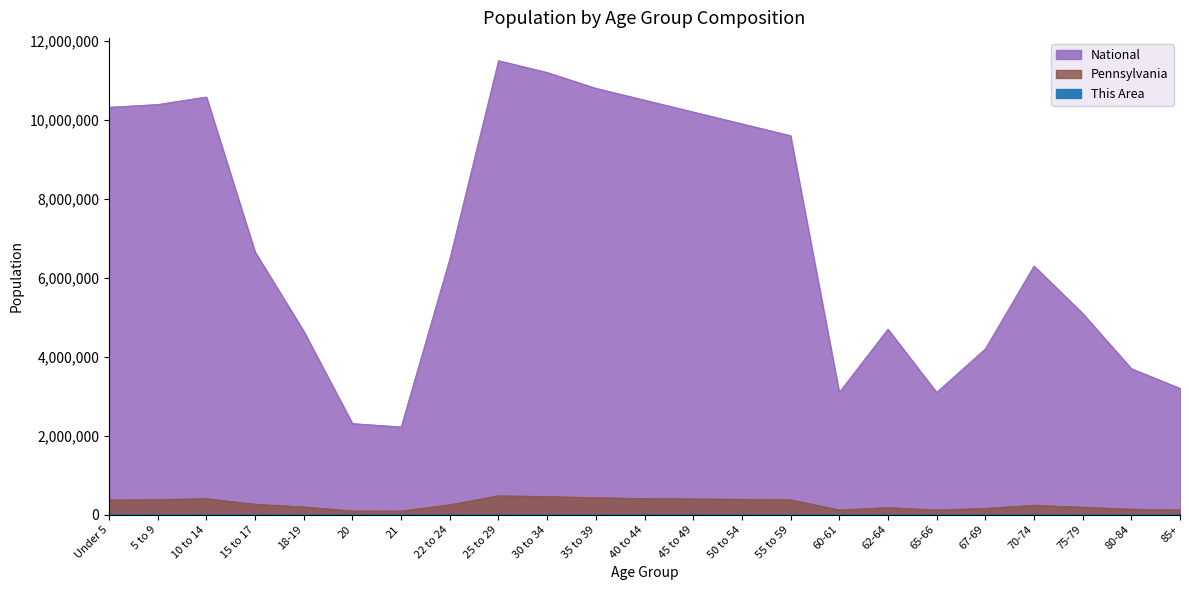

What position from the left is 40 to 44?

12